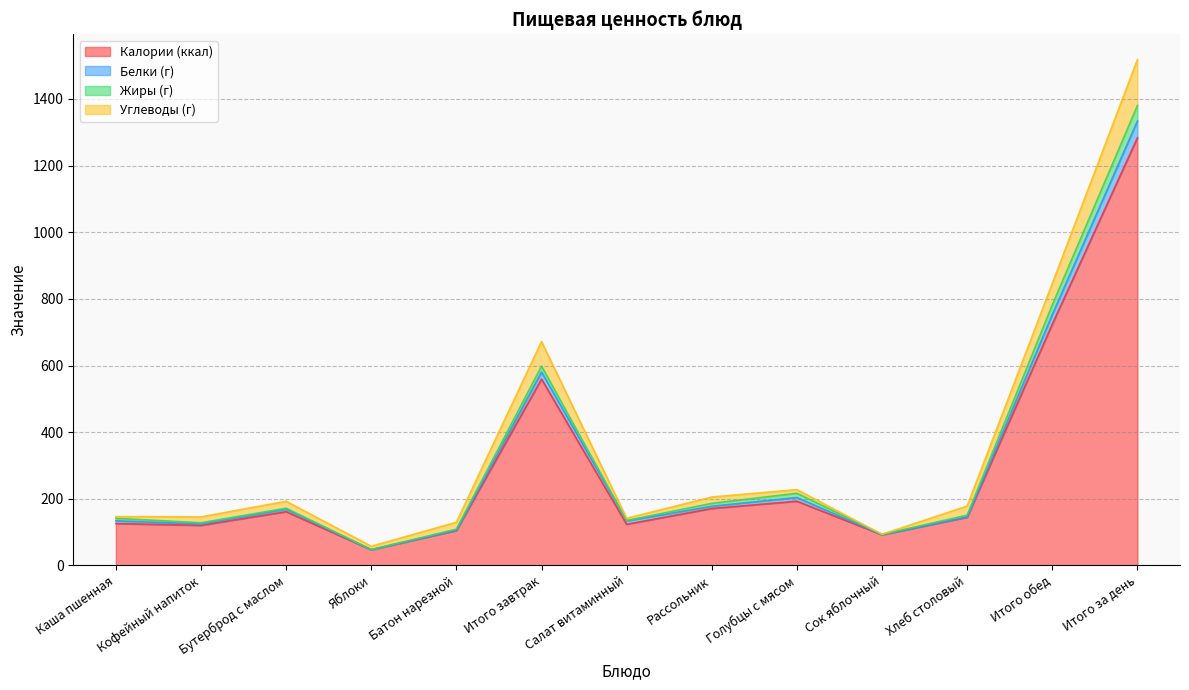

What is the label of the 9th point from the right?

Батон нарезной